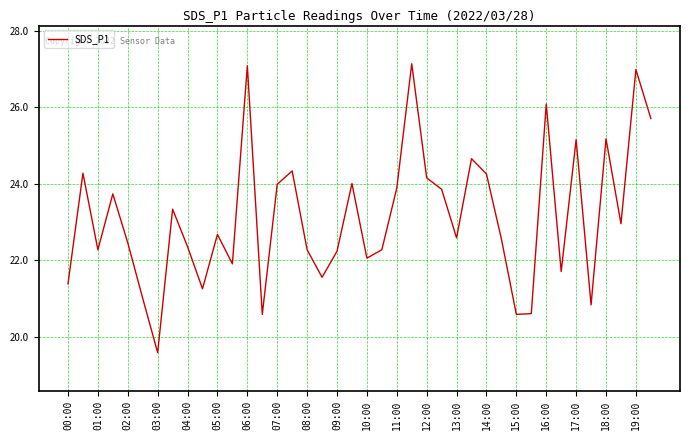

What is the greatest value displayed?

27.1